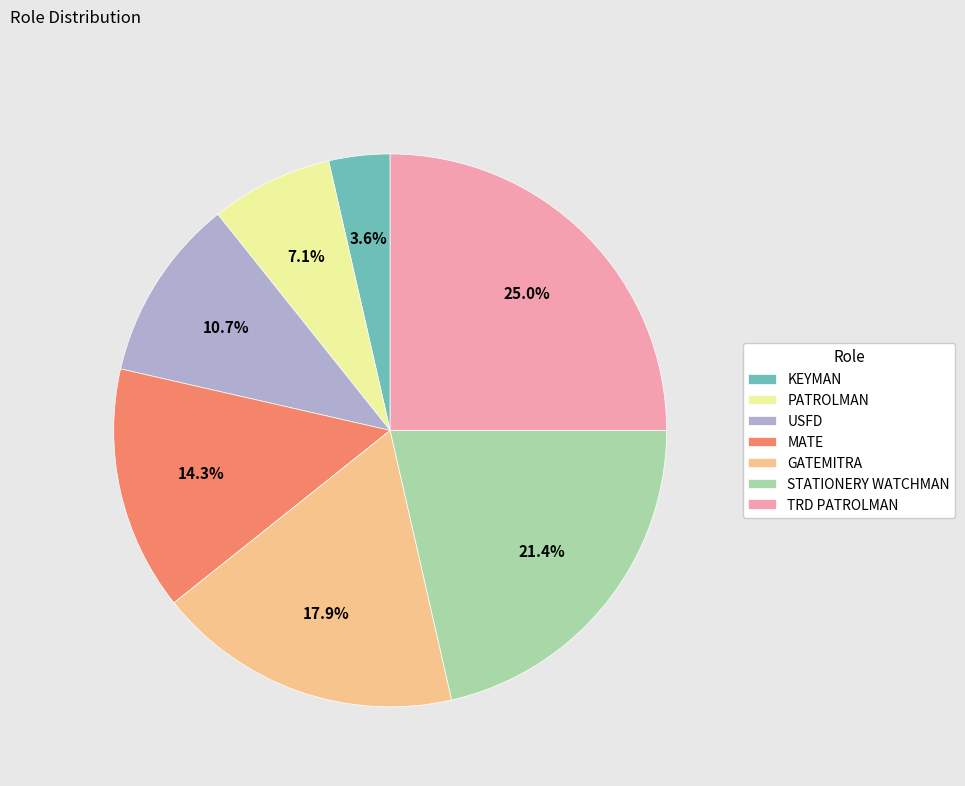

Count the number of slices in the pie.

7